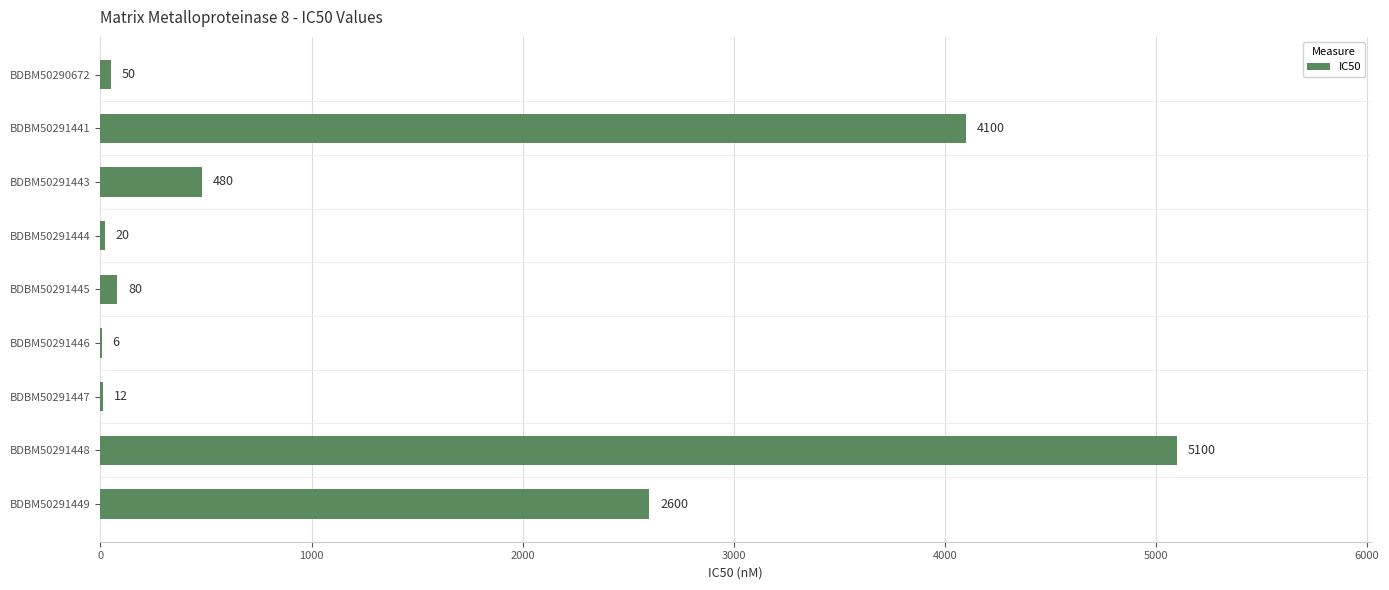

Between BDBM50291446 and BDBM50291448, which is larger?

BDBM50291448